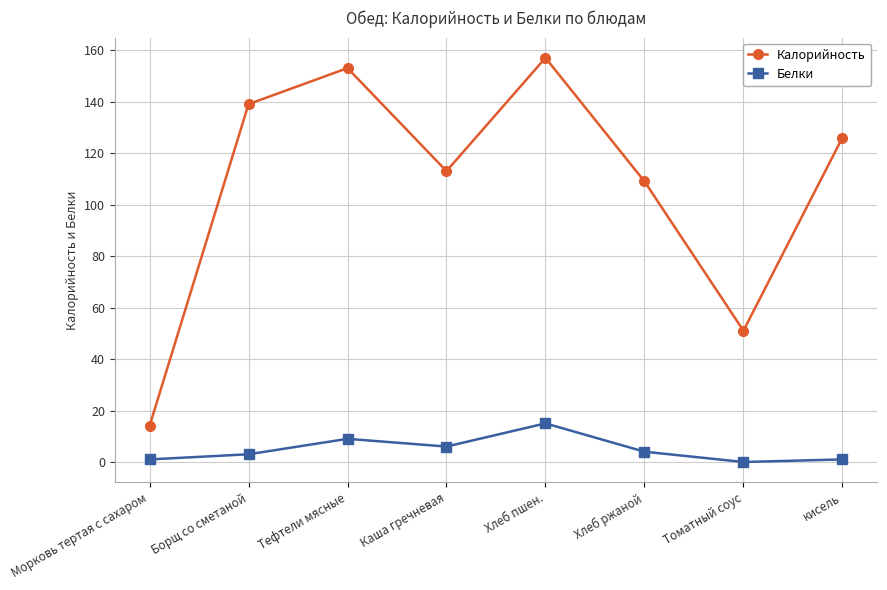

Which series changed the most between Морковь тертая с сахаром and кисель?

Калорийность